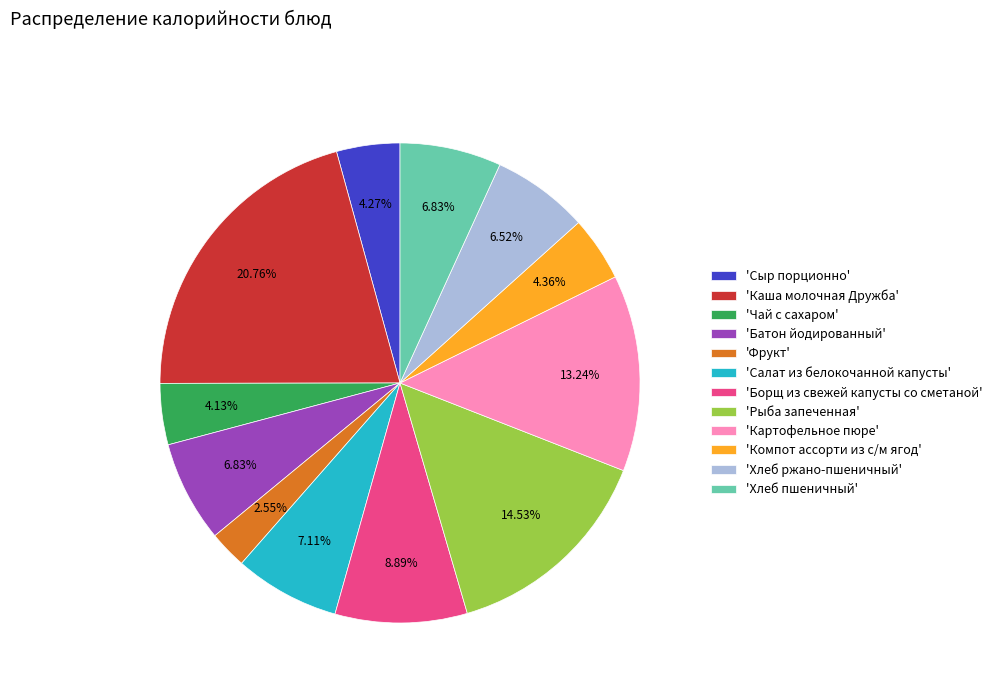

Does any single category account for the majority?

No